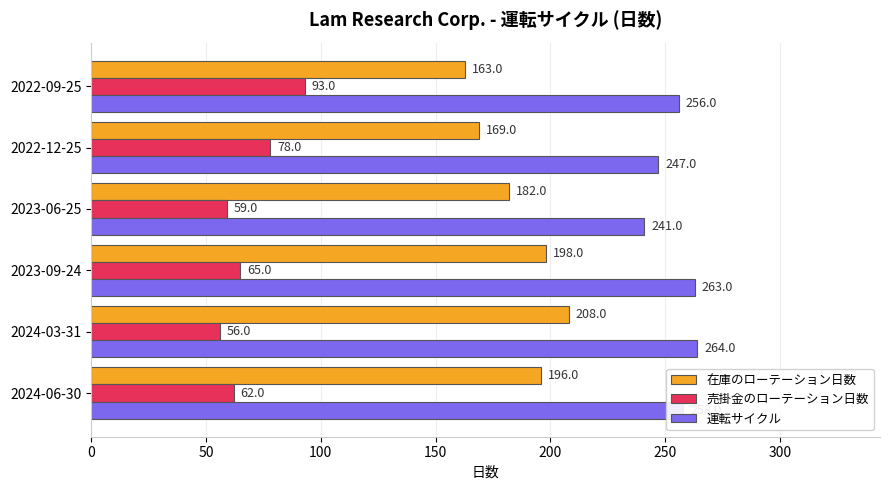

Is it true that 在庫のローテーション日数 equals 301 at 2024-06-30?

False